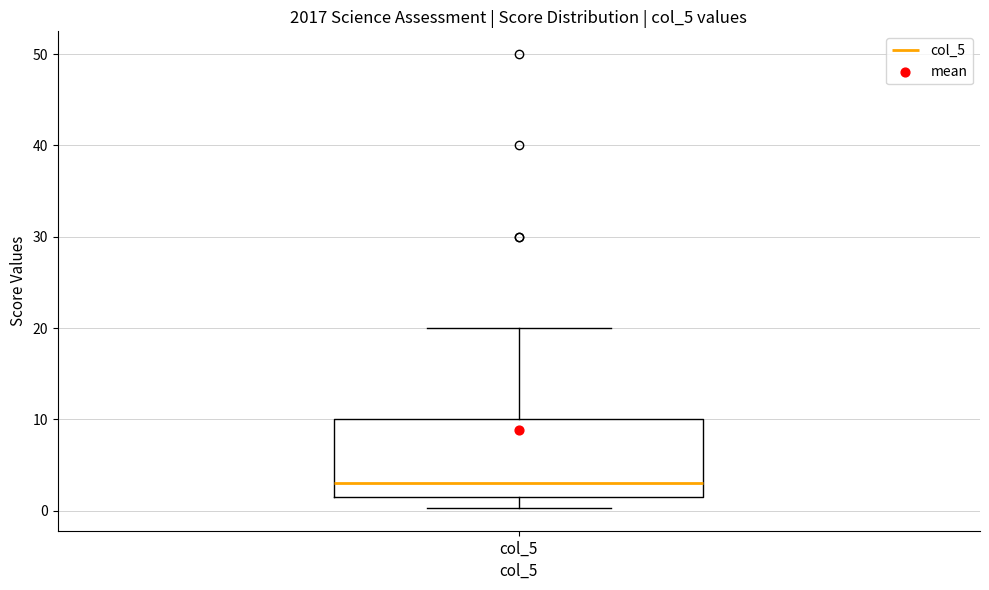

Transcribe this box plot: give where the median line is, the range the box spans, and where the two whiskers end, as read against the y-axis. The values are not printed on the chart, so give them approximately, as read against the axis.

median 3, box 2 to 10, whiskers 0 to 20